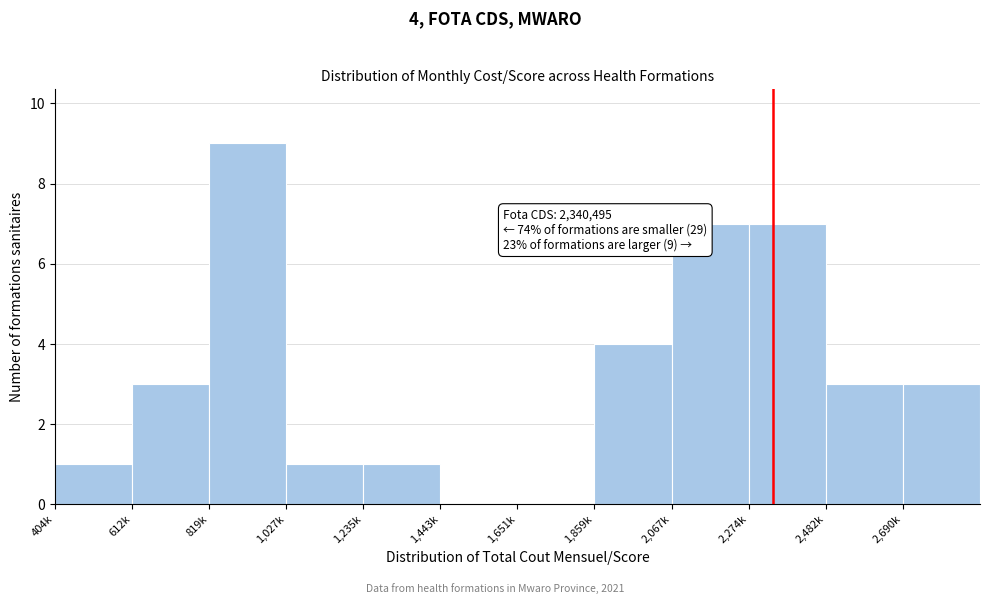

Reading left to right, extract all data points from this chart.

404k=1	612k=3	819k=9	1,027k=1	1,235k=1	1,443k=0	1,651k=0	1,859k=4	2,067k=7	2,274k=7	2,482k=3	2,690k=3